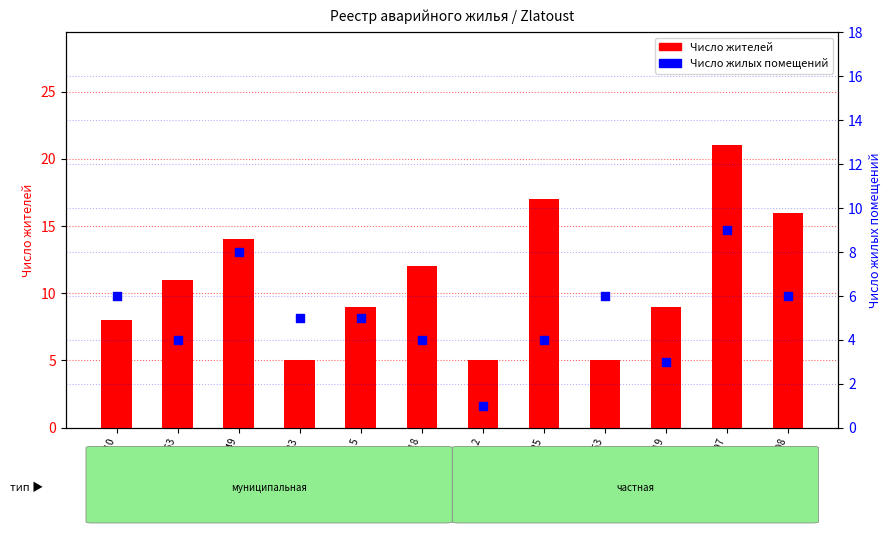

At which category is the sum across all series the highest?

Свердлова, 97